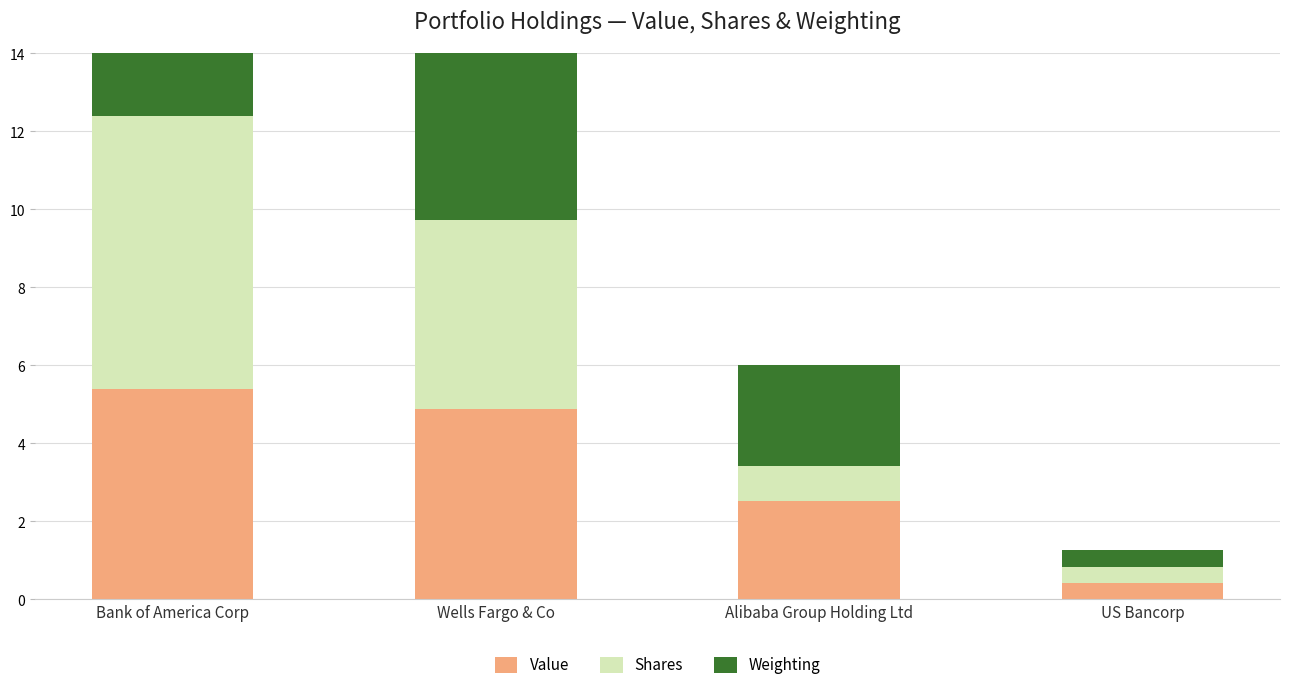

What is the label of the 2nd bar from the left?

Wells Fargo & Co